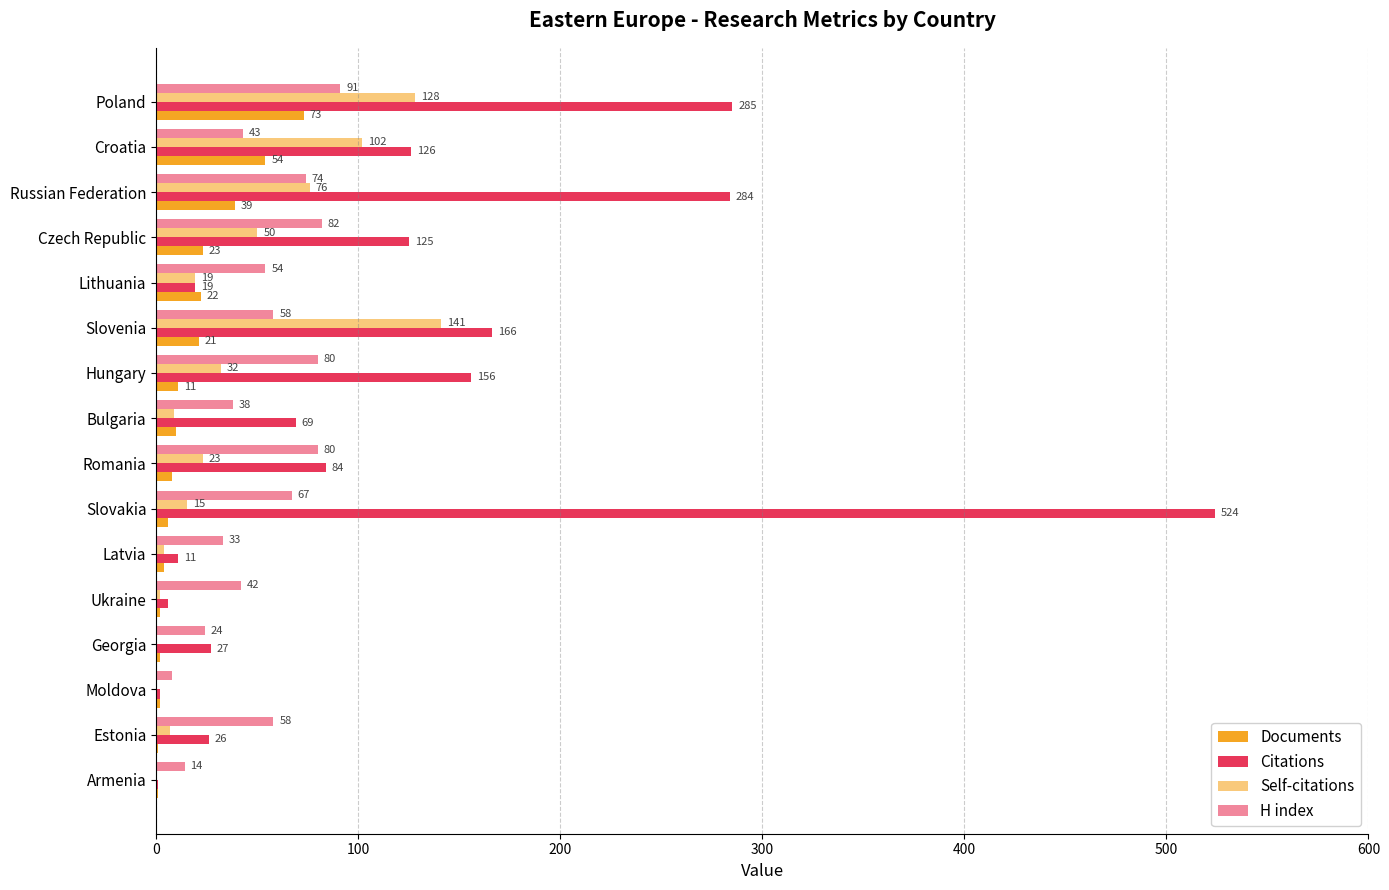

What is the average value of the Self-citations series?

38